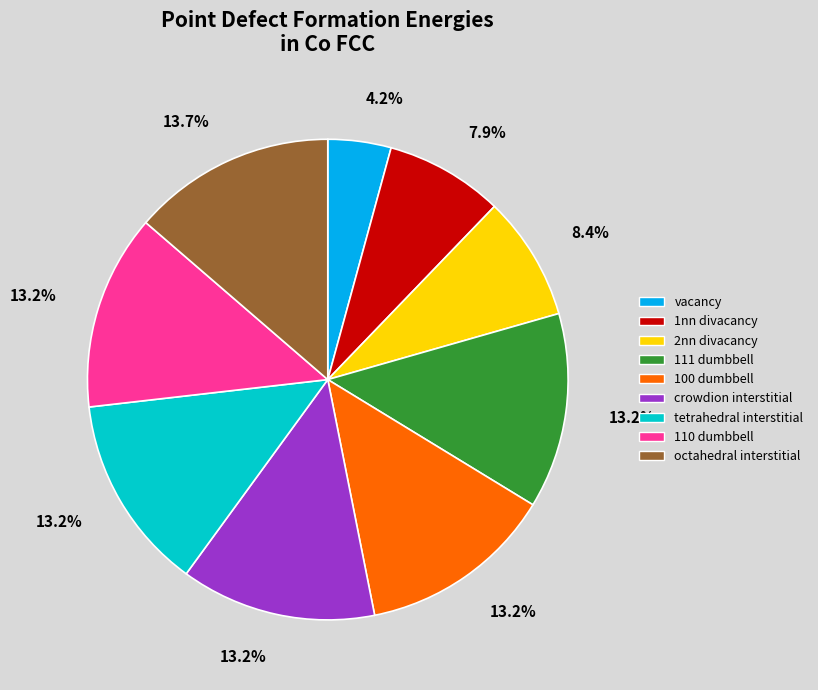

What percentage is the vacancy slice, to the nearest percent?

4%